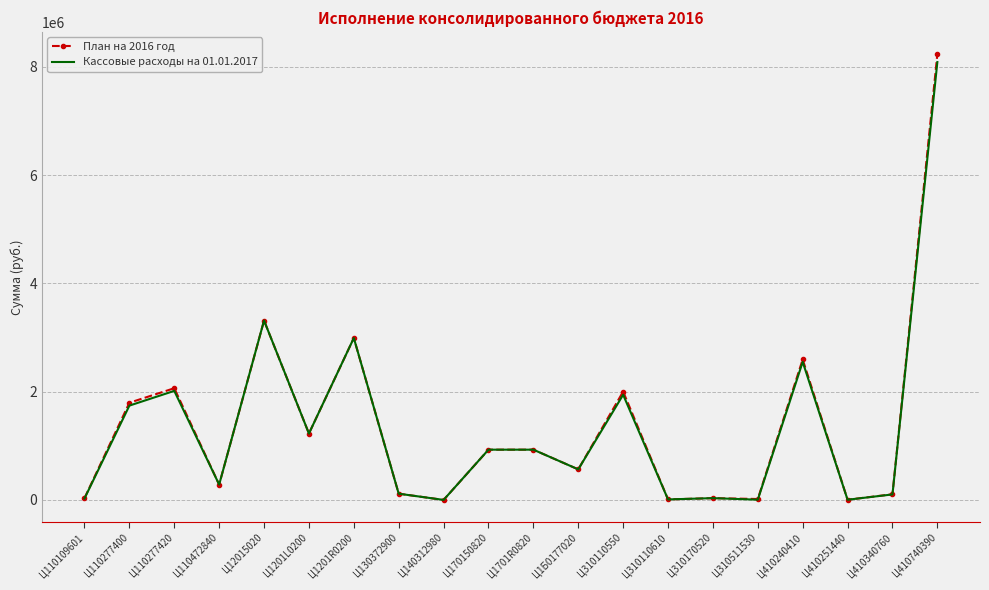

The Кассовые расходы на 01.01.2017 series shows 2711743.4 at Ц110277400. True or false?

False